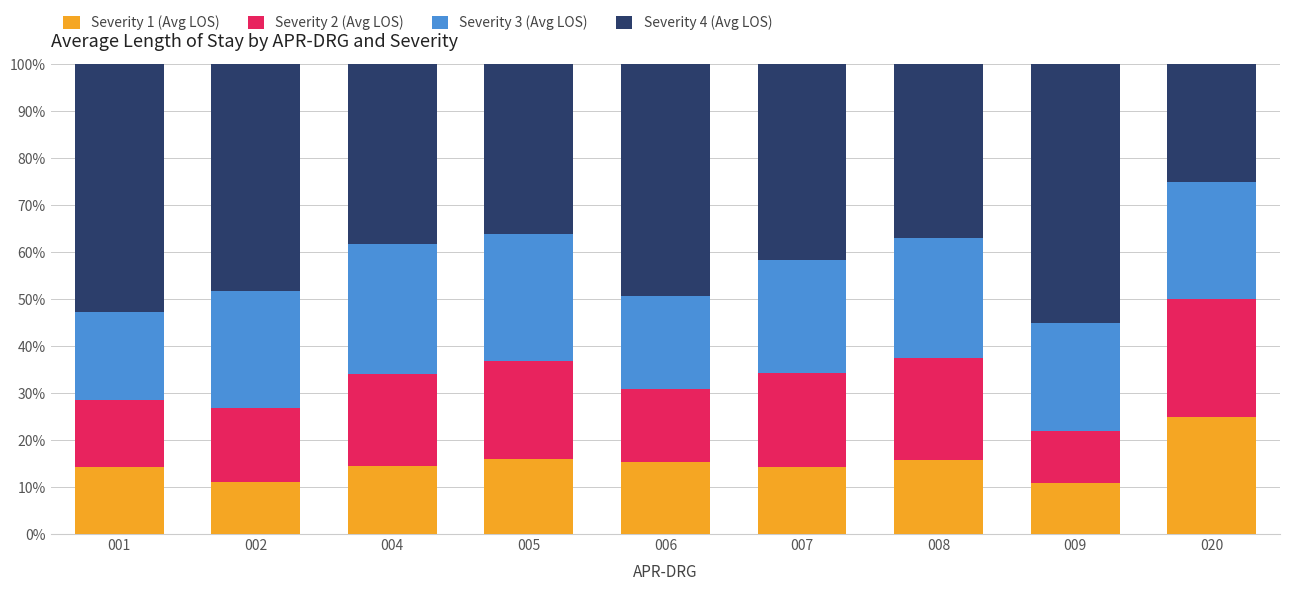

What is the total value across all series at 001?

100.0